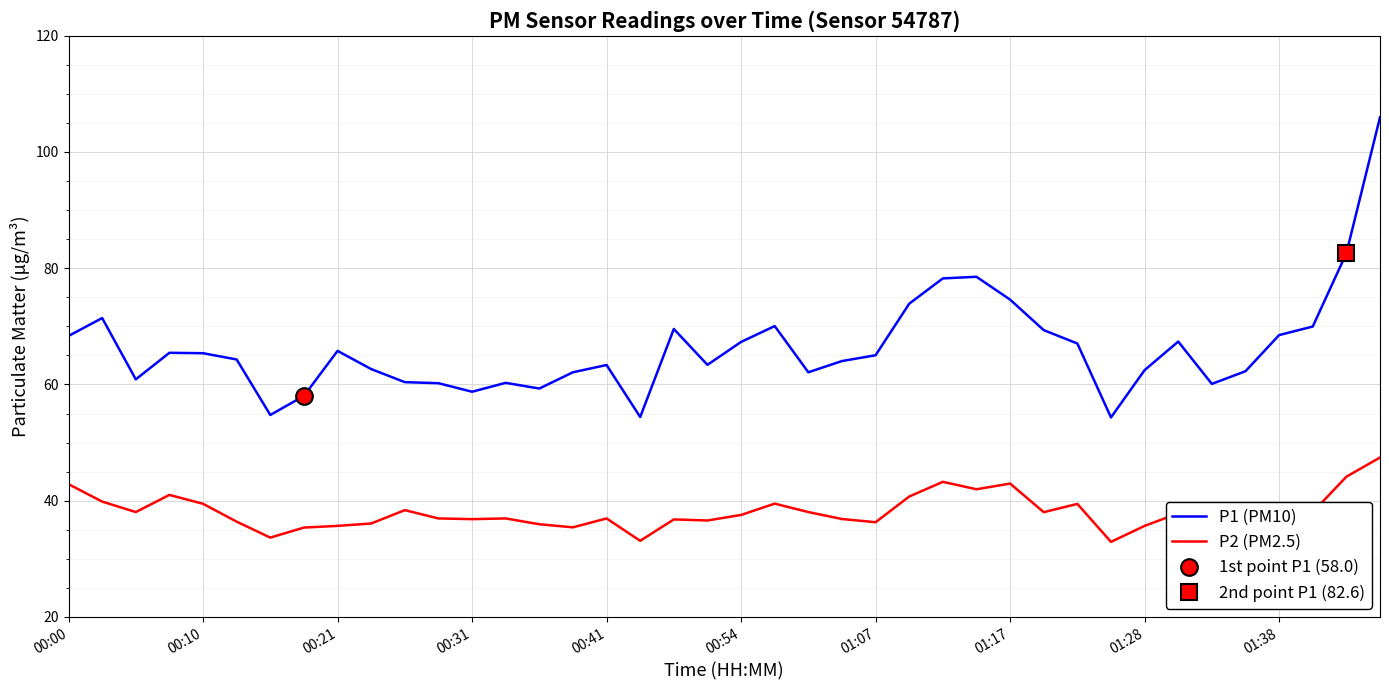

What is the difference between the maximum and minimum values in the P1 (PM10) series?

51.6